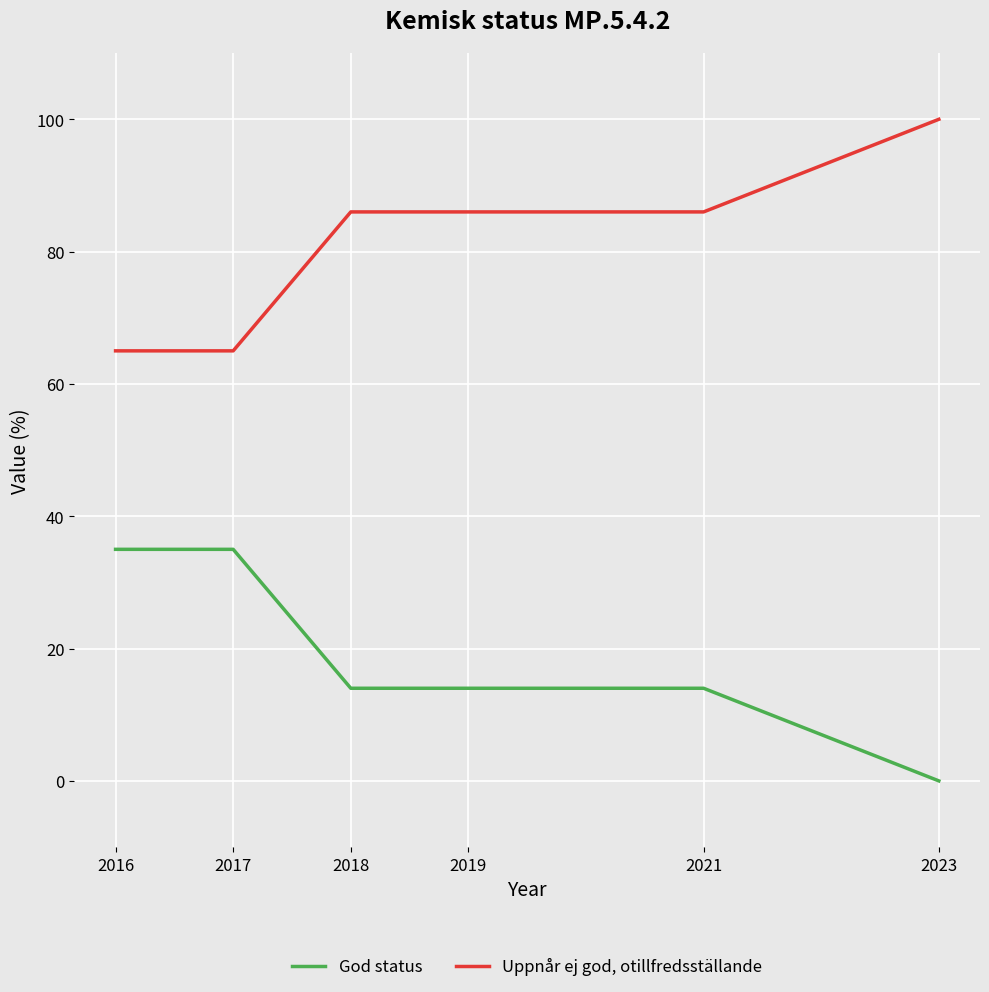

What is the sum of the Uppnår ej god, otillfredsställande values at 2019 and 2018?

172